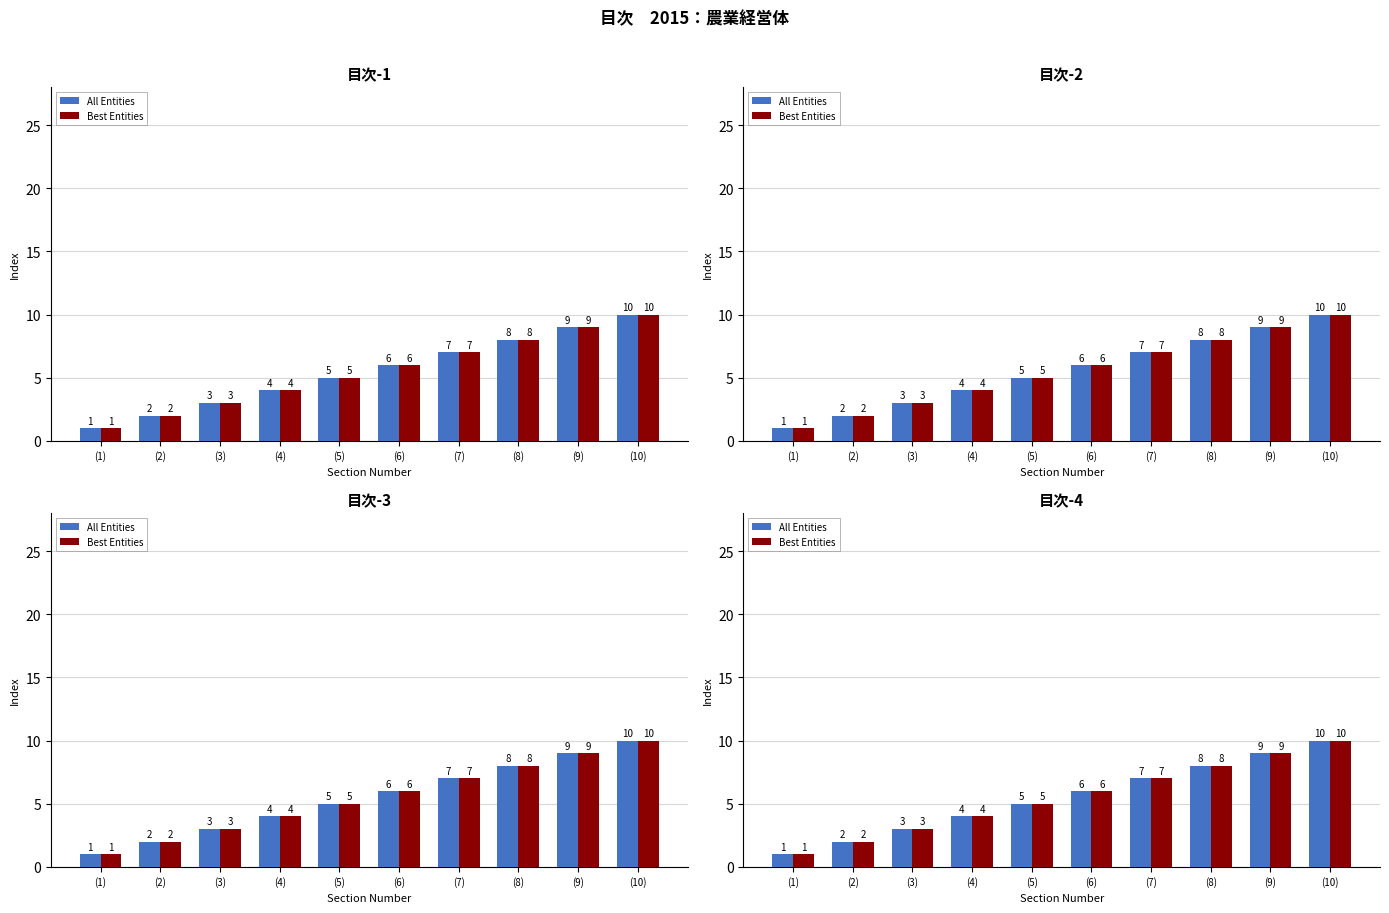

Which has a higher value, (1) or (9)?

(9)